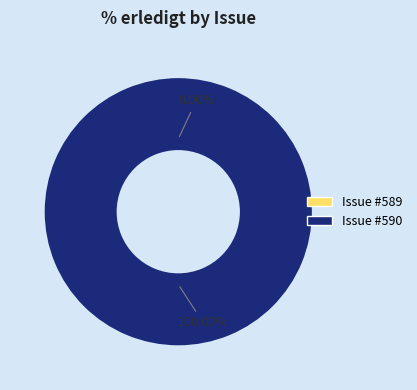

What percentage is NOT represented by 589?

100.0%